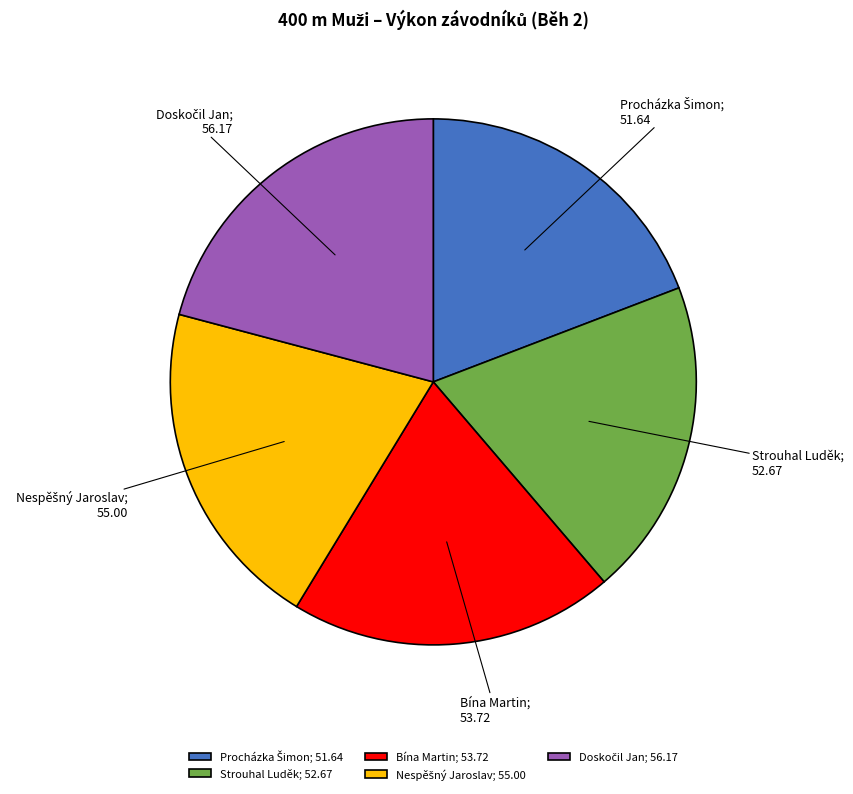

Does Strouhal Luděk; 52.67 represent more than half of the total?

No